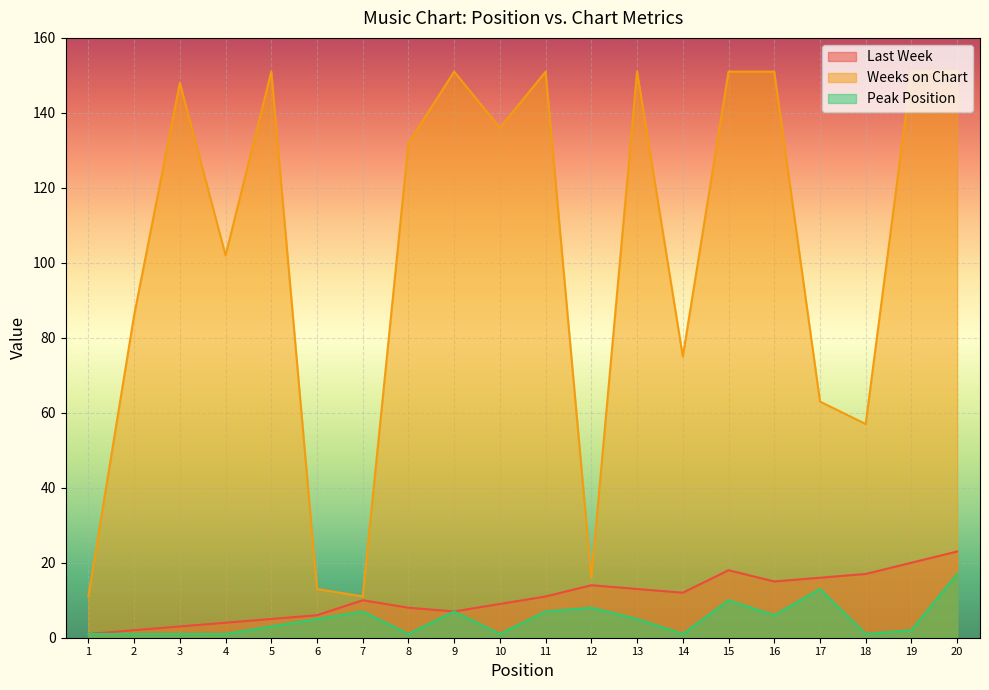

Where is the first local maximum for Weeks on Chart?

3